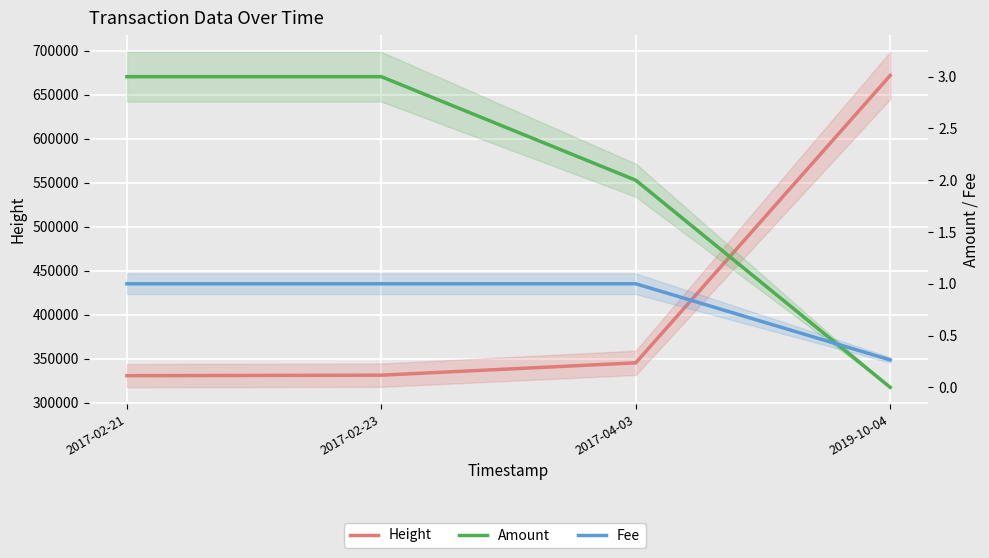

Which category has the highest value across all series?

2019-10-04